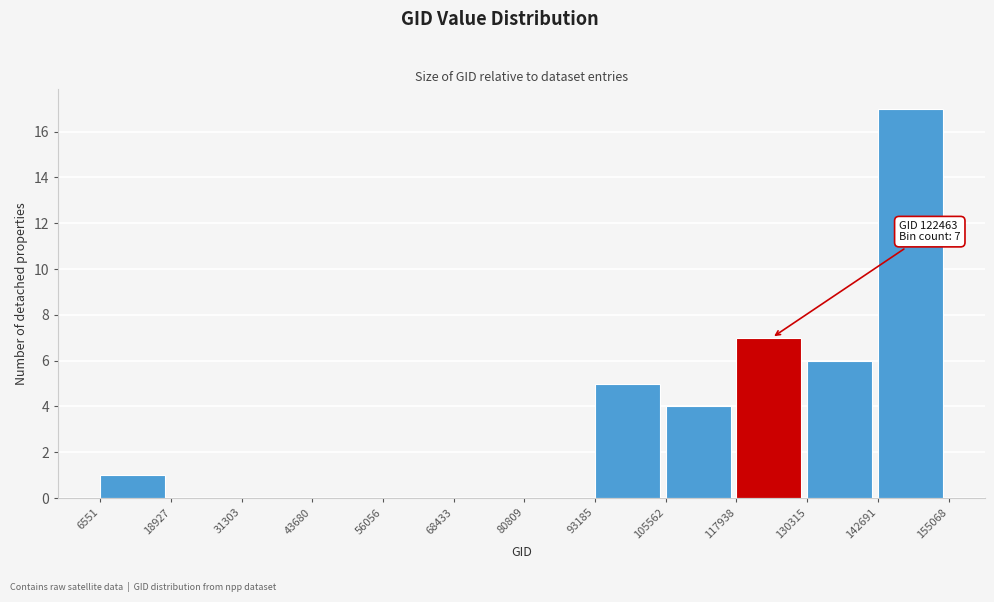

Which range on the x-axis has the tallest bar?

142691 to 155068